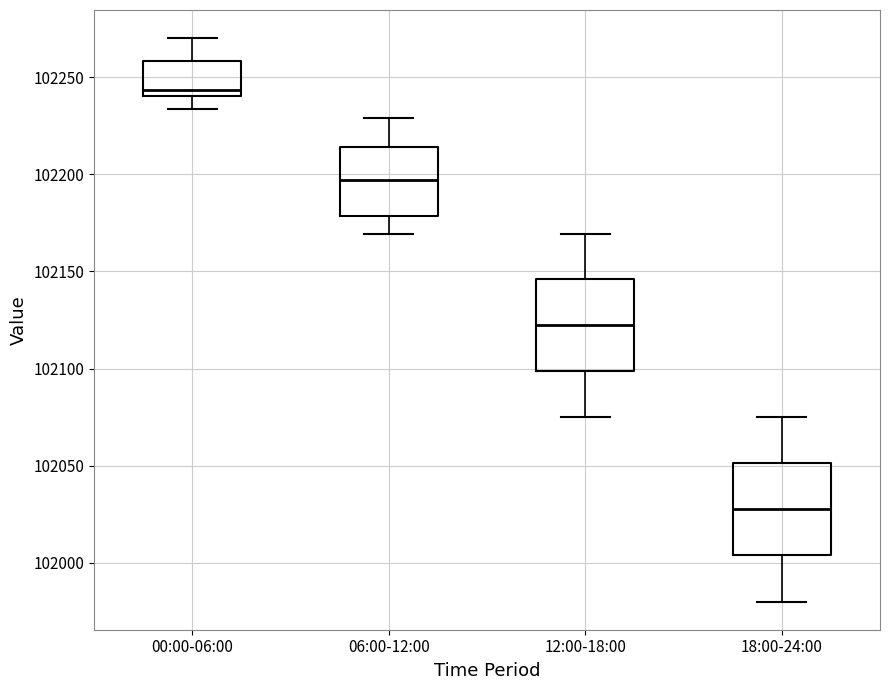

Reading left to right, transcribe this box plot: for each box, give where its median line is, the range the box spans, and where its two whiskers end, as read against the y-axis. The values are not printed on the chart, so give them approximately, as read against the axis.

00:00-06:00: median 102245, box 102240 to 102260, whiskers 102235 to 102270
06:00-12:00: median 102195, box 102180 to 102215, whiskers 102170 to 102230
12:00-18:00: median 102125, box 102100 to 102145, whiskers 102075 to 102170
18:00-24:00: median 102030, box 102005 to 102050, whiskers 101980 to 102075